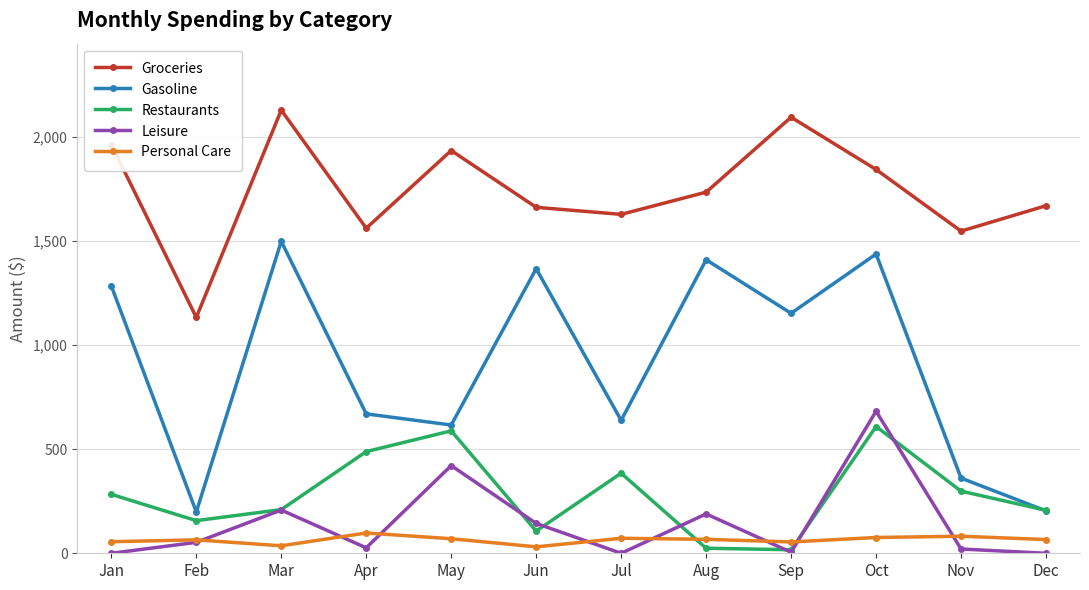

True or false: Groceries and Leisure intersect in this chart.

False